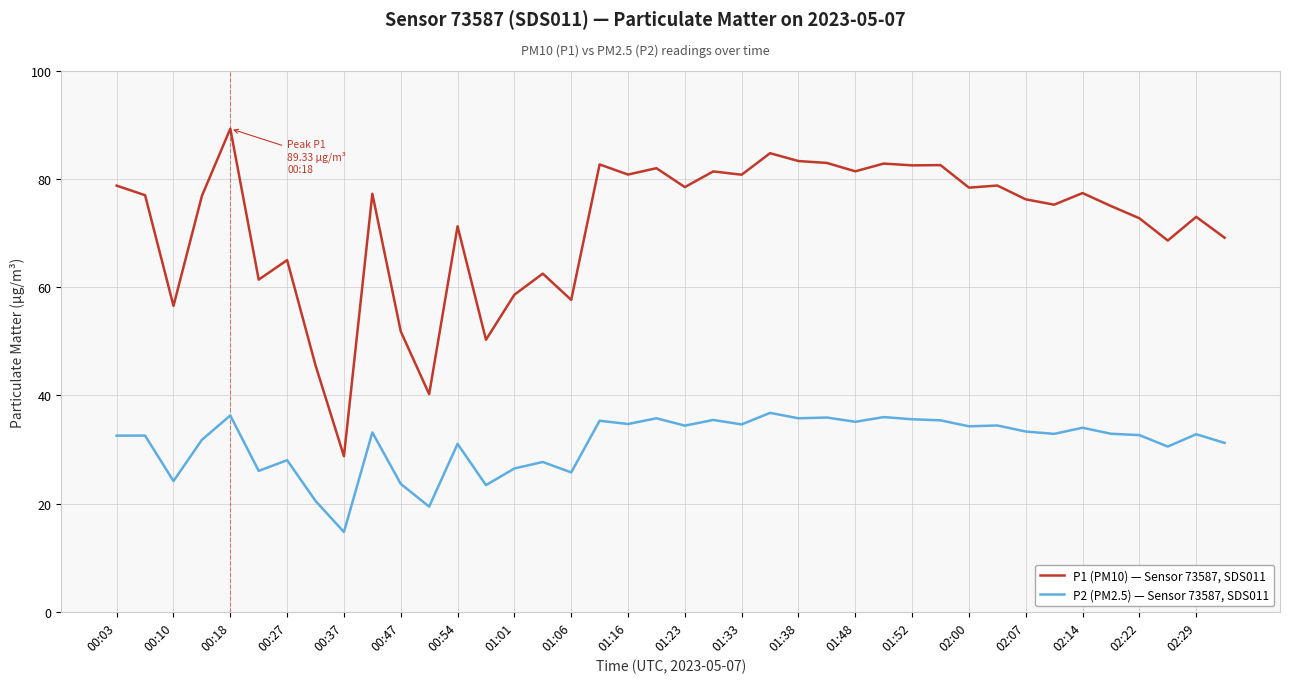

True or false: P1 (PM10) — Sensor 73587, SDS011 and P2 (PM2.5) — Sensor 73587, SDS011 cross at least once.

False